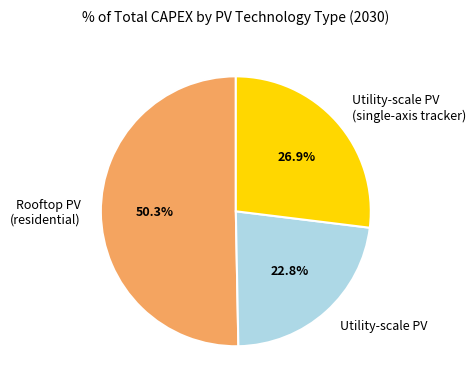

Approximately how many times larger is the value at Rooftop PV (residential) compared to Utility-scale PV?

2.2